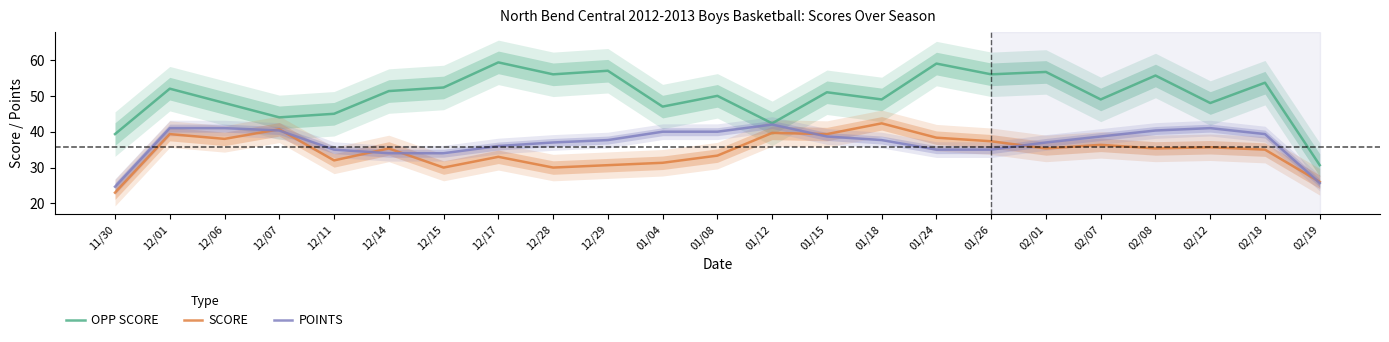

True or false: OPP SCORE has a value of 84.5 at 12/06.

False